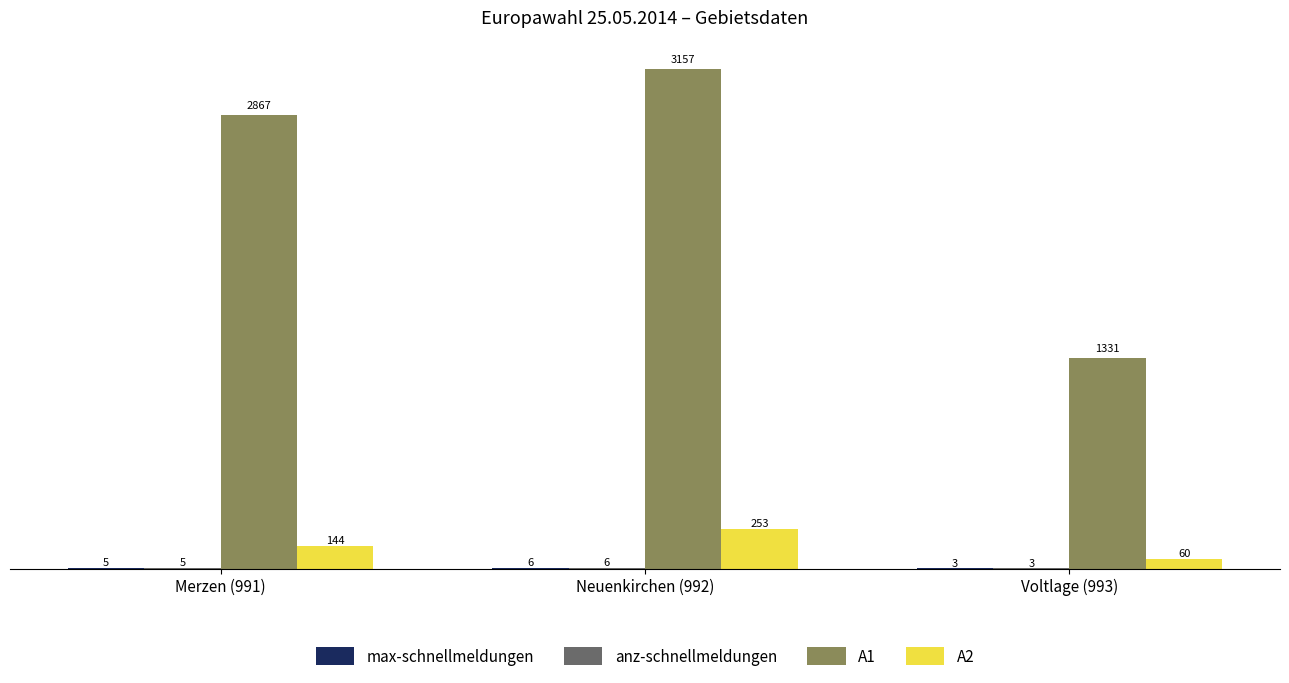

What is the total value across all series at Voltlage (993)?

1397